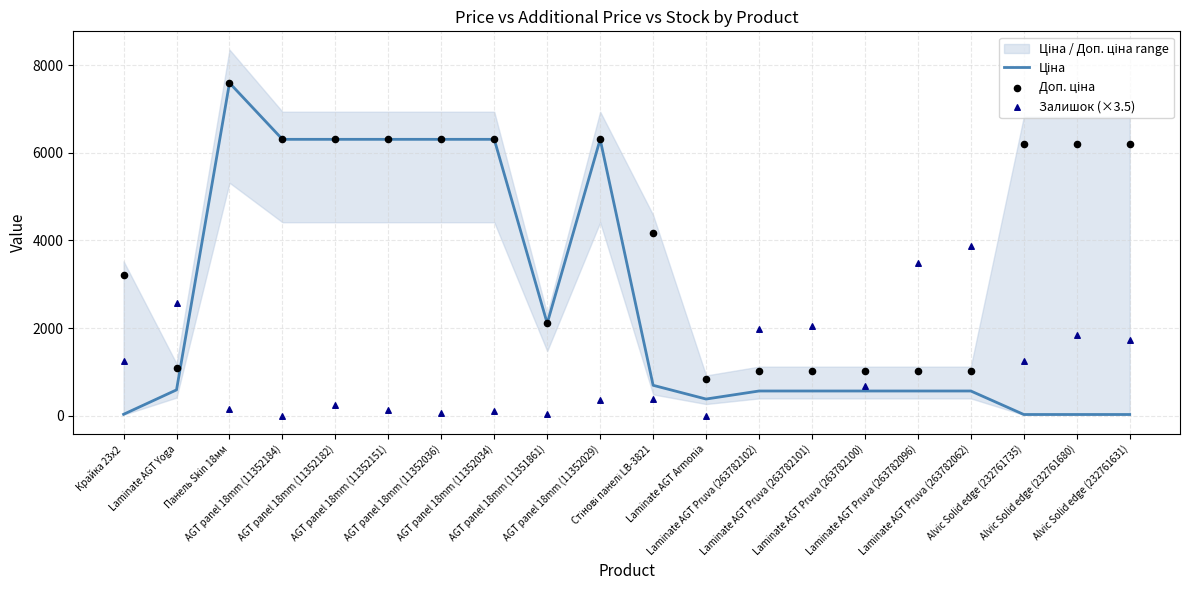

Which series has the largest total across all categories?

Доп. ціна